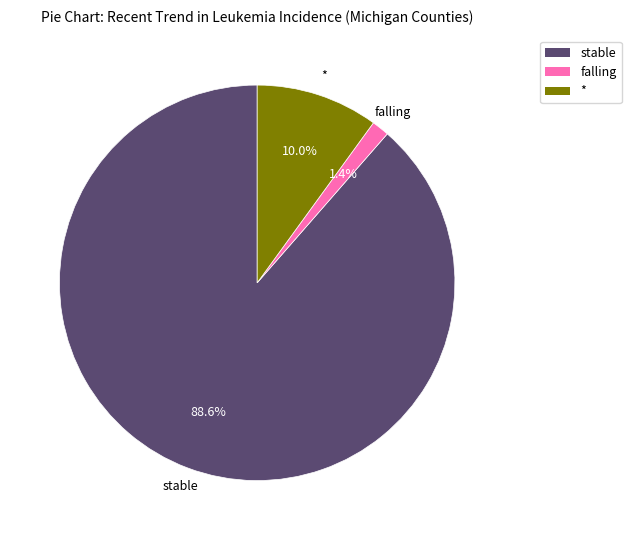

To the nearest percent, what portion does stable represent?

89%